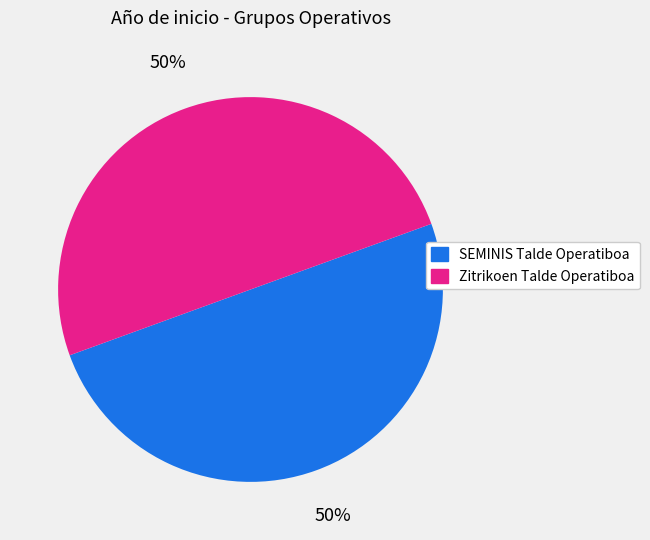

To the nearest percent, what portion does Zitrikoen Talde Operatiboa represent?

50%